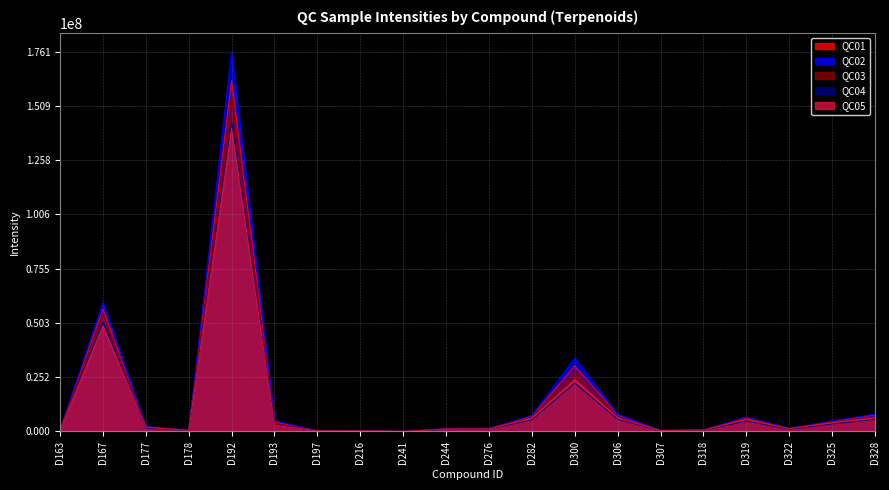

List the labels in order of QC01 value, smallest first.

D241, D197, D216, D307, D178, D318, D163, D244, D322, D276, D177, D193, D325, D319, D282, D306, D328, D300, D167, D192